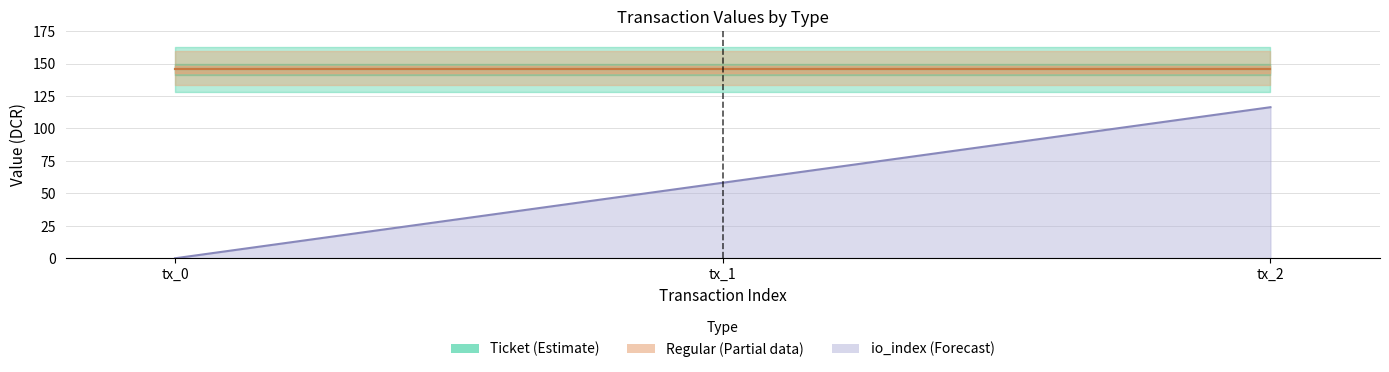

Which category has the highest value across all series?

tx_0